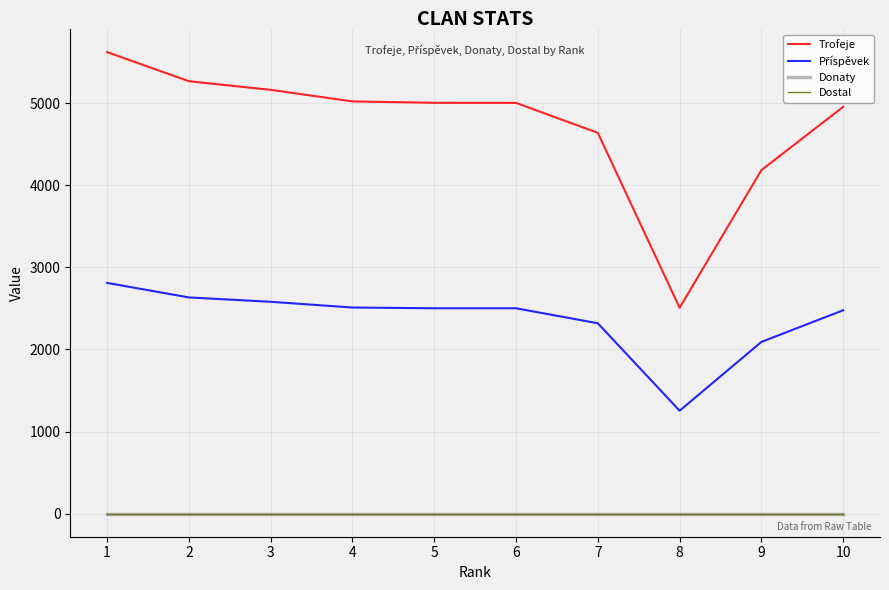

True or false: Příspěvek and Donaty cross at least once.

False